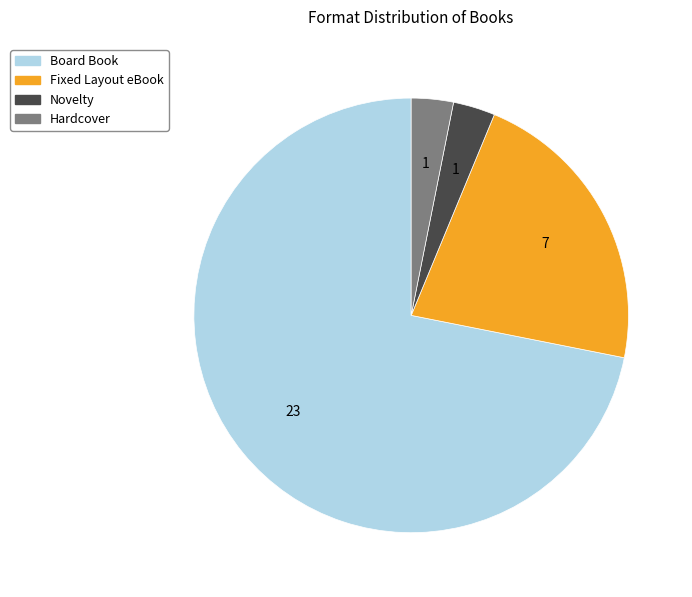

The Fixed Layout eBook slice represents 10% of the pie. True or false?

False